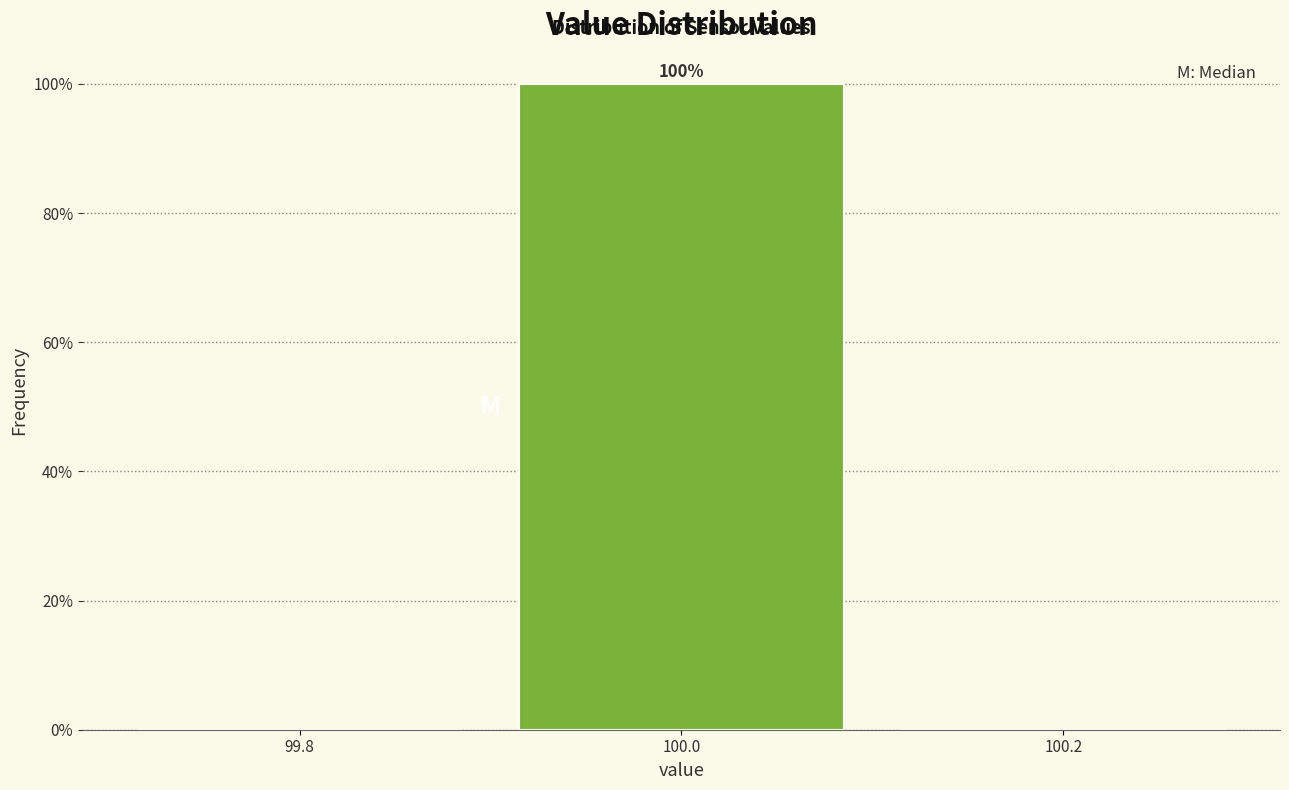

Which range on the x-axis has the tallest bar?

99.9 to 100.1